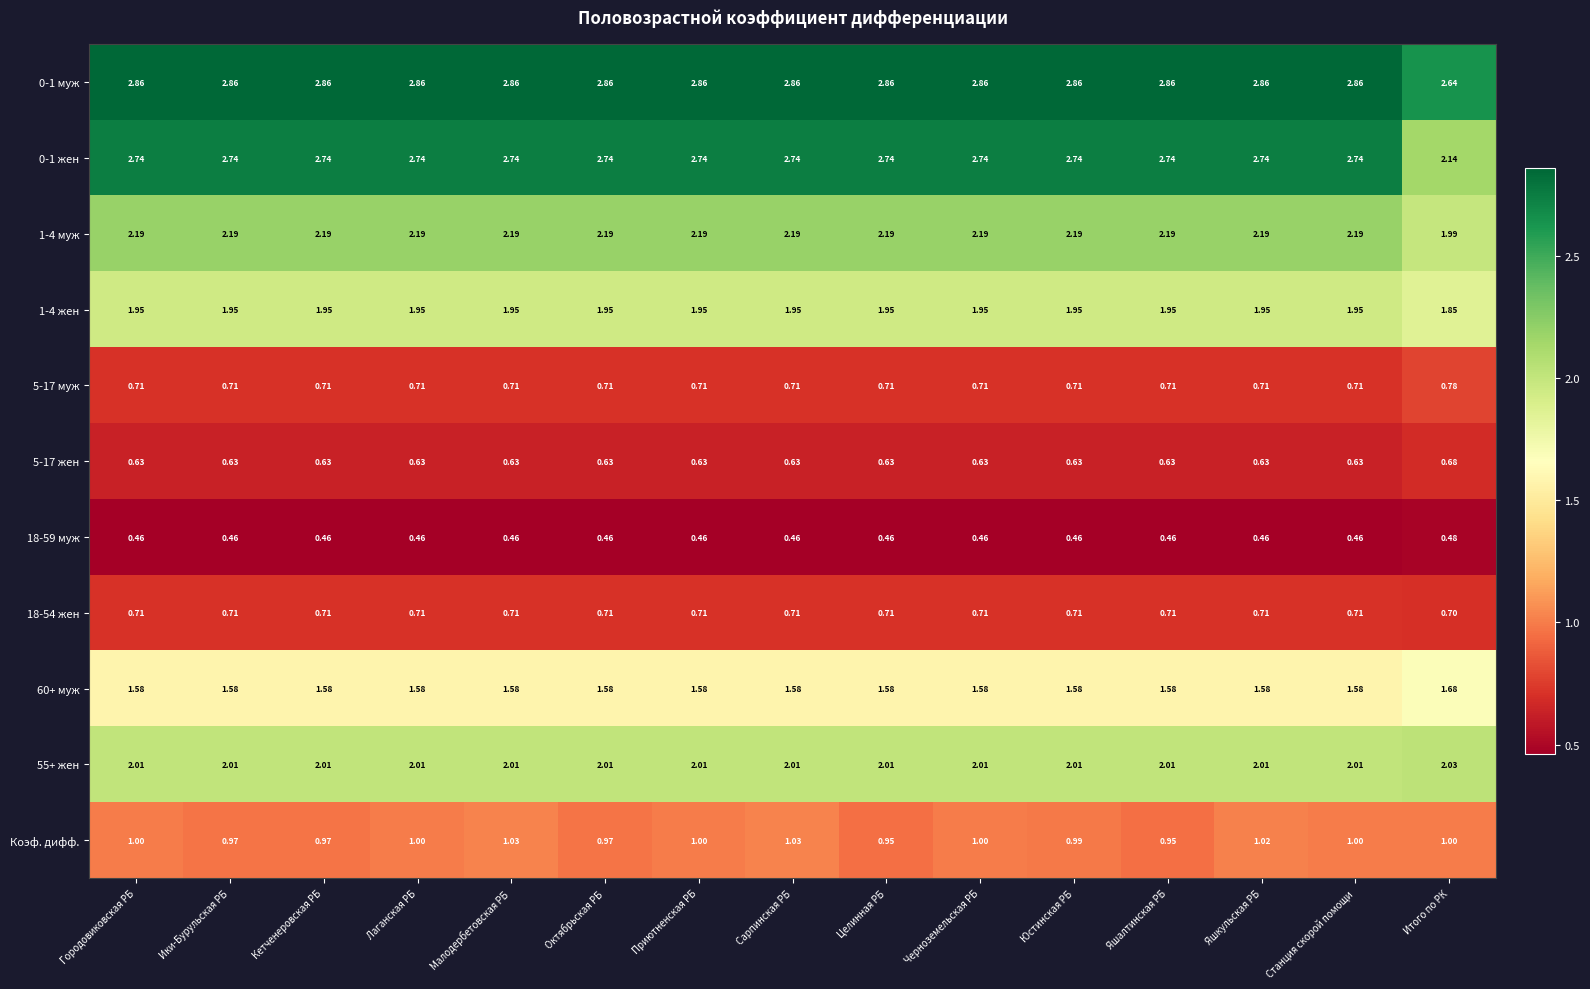

Which category has the highest value in the 60+ муж series?

Итого по РК